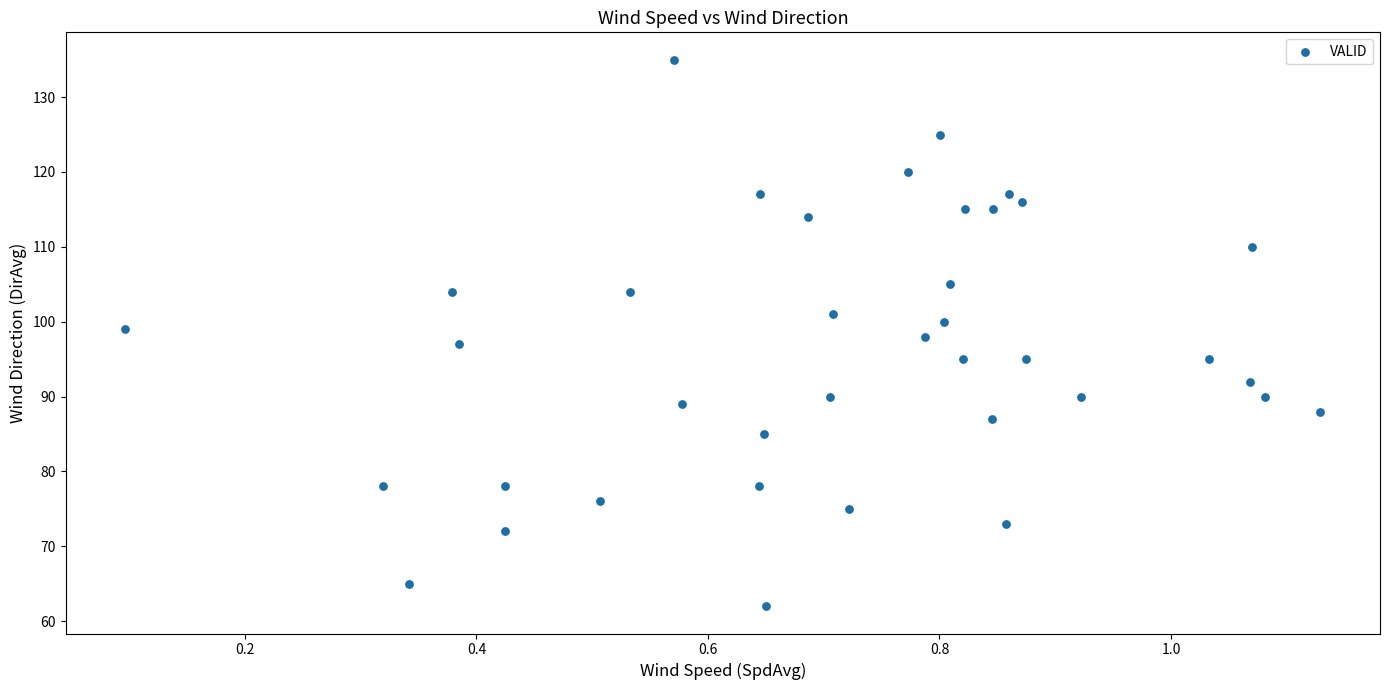

What is the range of Y values (max minus min)?

73